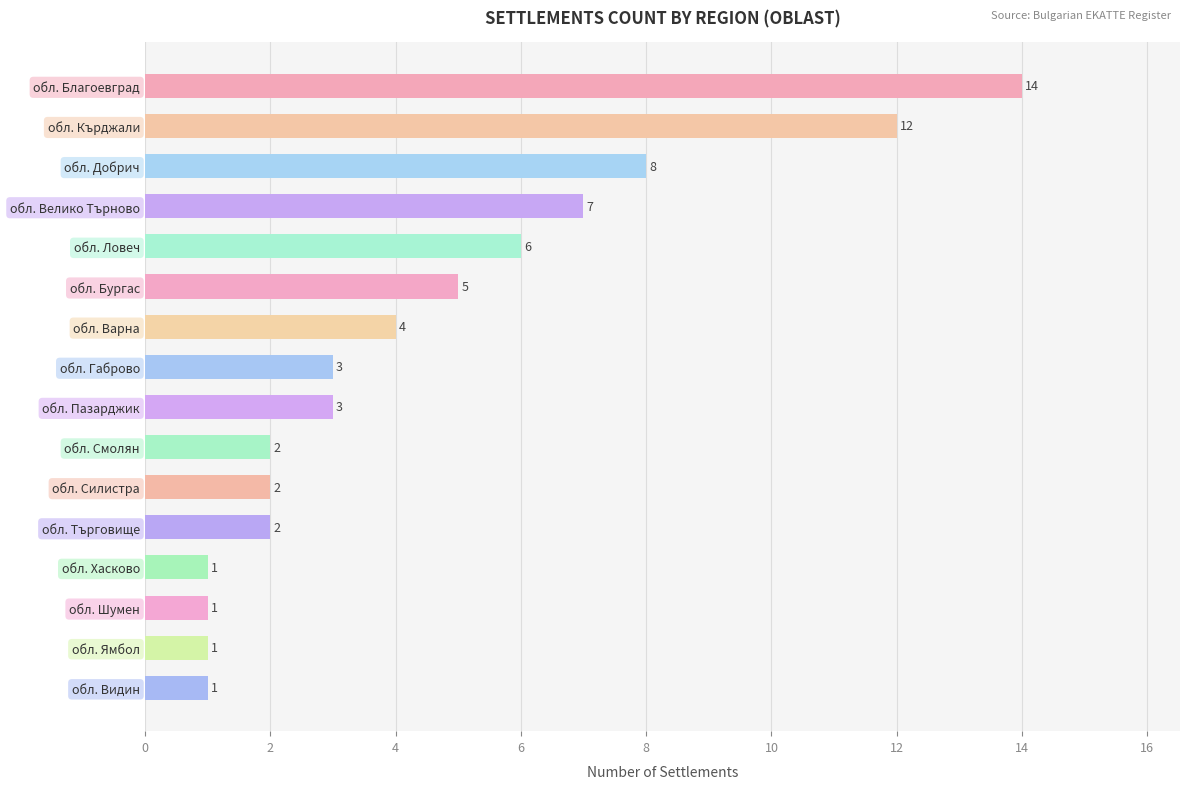

What is the sum of all values?

72